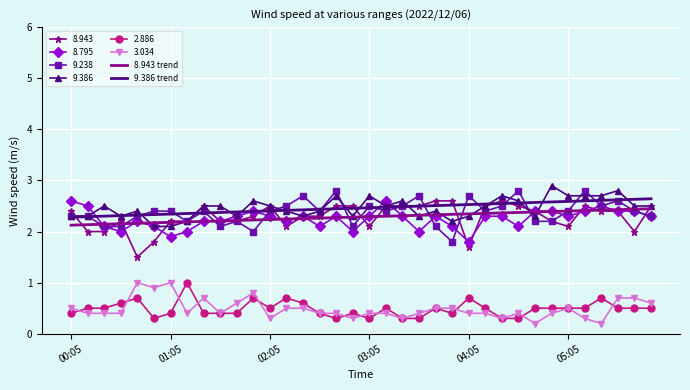

Which series has the largest range (max minus min)?

8.943